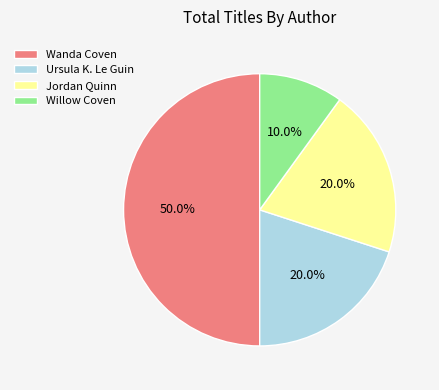

What portion of the pie excludes Willow Coven?

90.0%